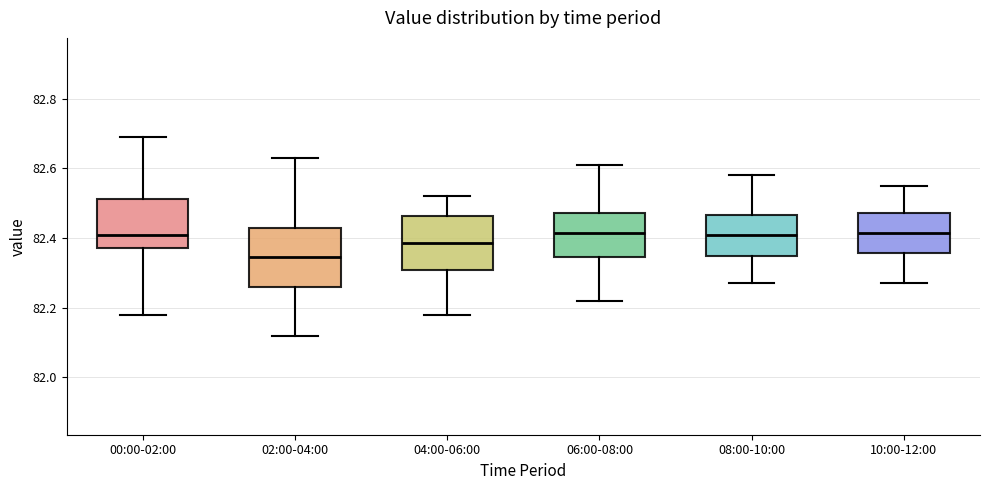

Reading left to right, transcribe this box plot: for each box, give where its median line is, the range the box spans, and where its two whiskers end, as read against the y-axis. The values are not printed on the chart, so give them approximately, as read against the axis.

00:00-02:00: median 82.42, box 82.38 to 82.52, whiskers 82.18 to 82.70
02:00-04:00: median 82.34, box 82.26 to 82.44, whiskers 82.12 to 82.64
04:00-06:00: median 82.38, box 82.30 to 82.46, whiskers 82.18 to 82.52
06:00-08:00: median 82.42, box 82.34 to 82.48, whiskers 82.22 to 82.62
08:00-10:00: median 82.42, box 82.34 to 82.46, whiskers 82.28 to 82.58
10:00-12:00: median 82.42, box 82.36 to 82.48, whiskers 82.28 to 82.56